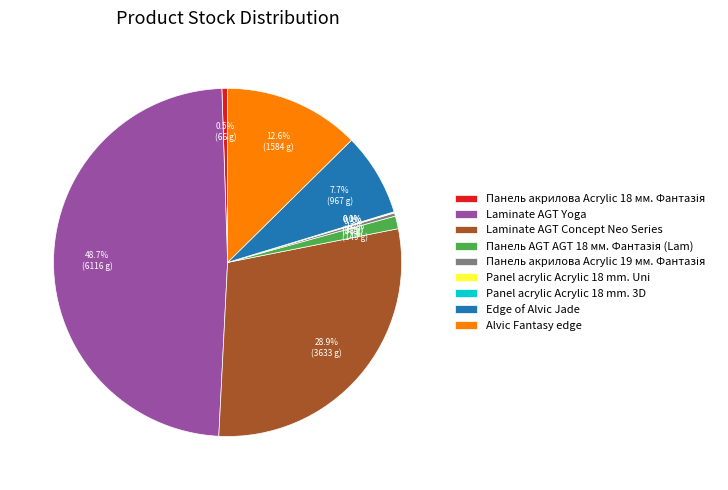

Do Edge of Alvic Jade and Laminate AGT Yoga together represent more than half of the pie?

Yes